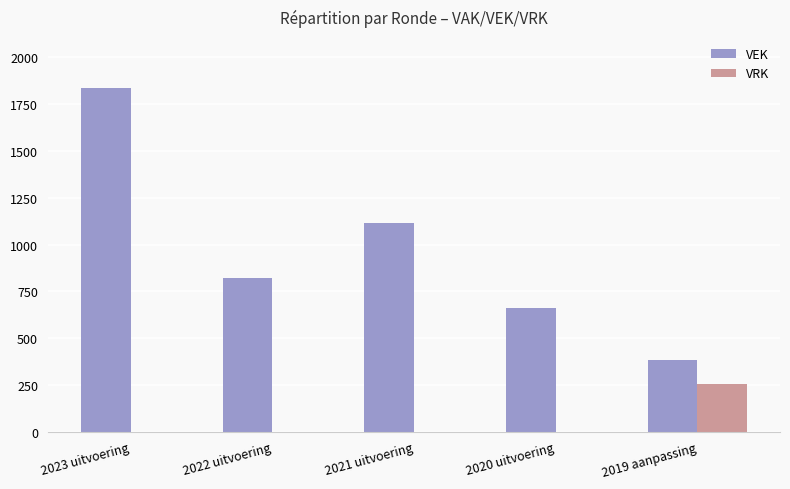

Reading right to left, list all the values displayed in this chart.

VEK: 2019 aanpassing=382	2020 uitvoering=662	2021 uitvoering=1116	2022 uitvoering=820	2023 uitvoering=1834
VRK: 2019 aanpassing=252	2020 uitvoering=0	2021 uitvoering=0	2022 uitvoering=0	2023 uitvoering=0